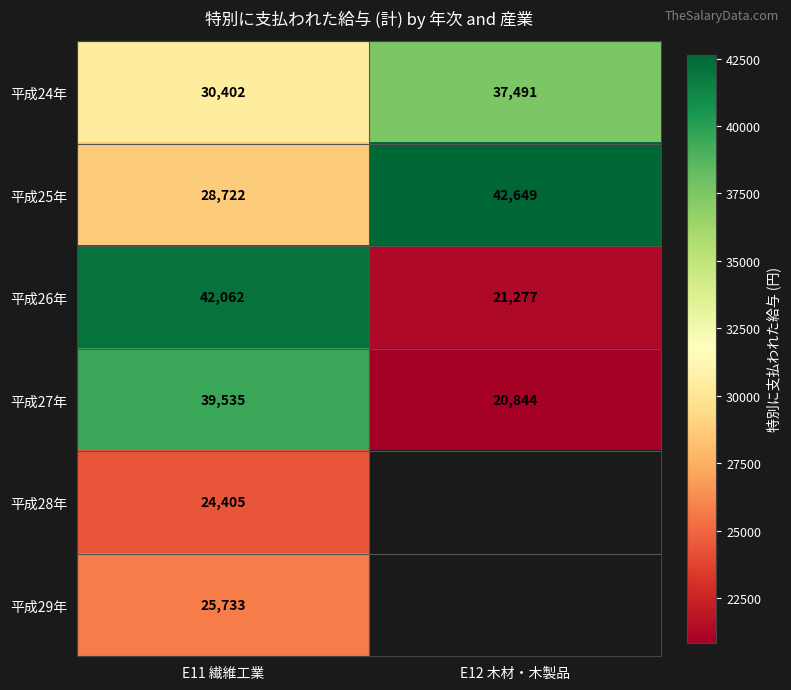

What is the minimum value shown in the chart?

20844.0